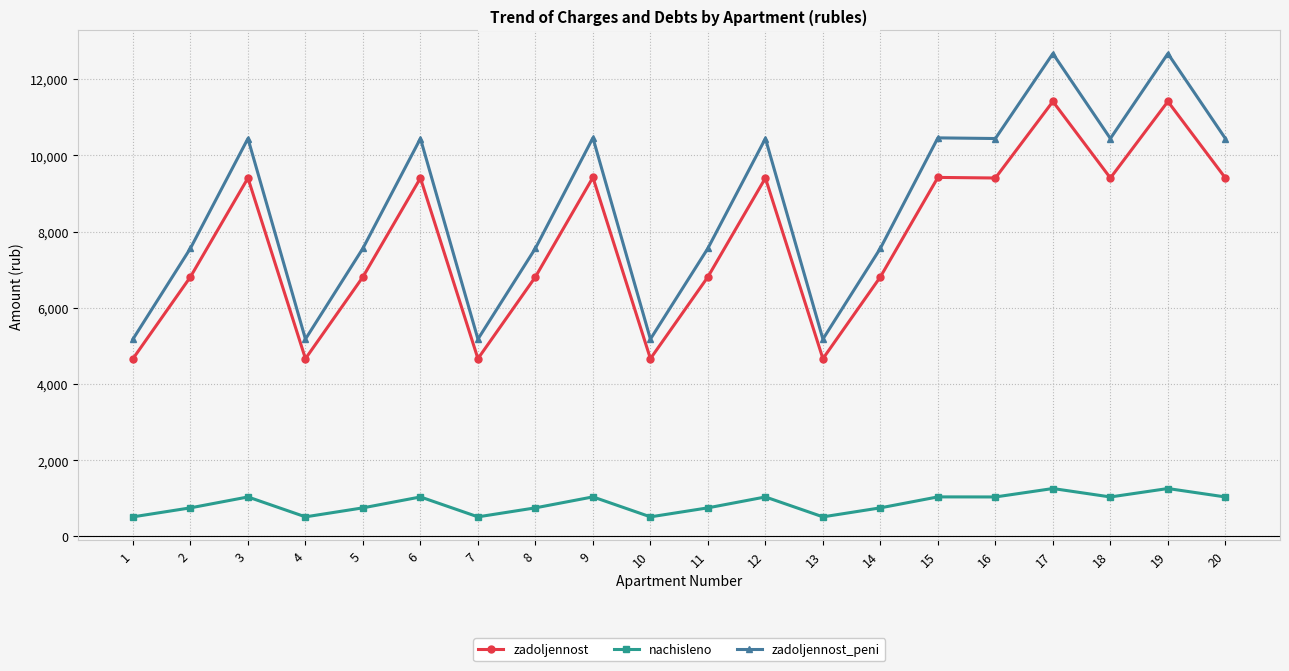

Is it true that zadoljennost equals 7984.4 at 10?

False